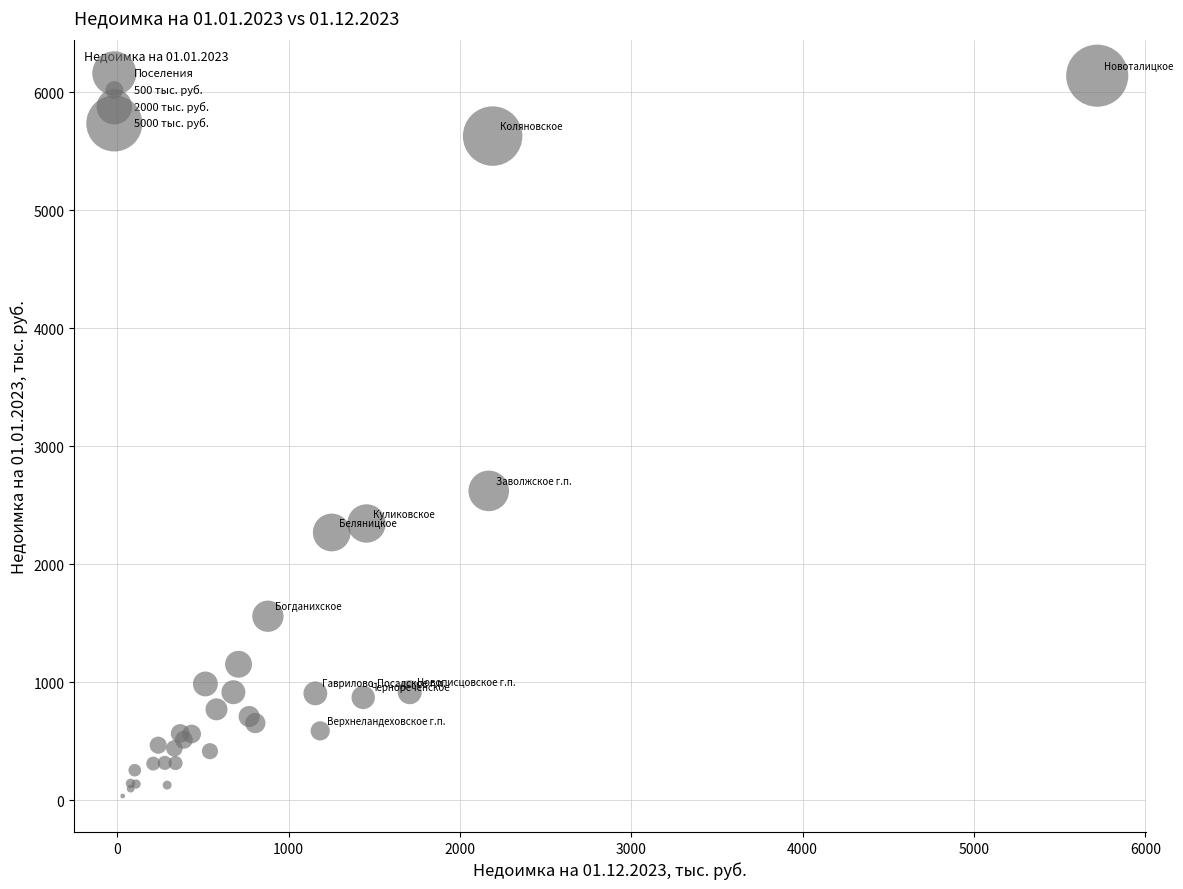

What Y value in the scatter plot is closest to 3087?

2621.0